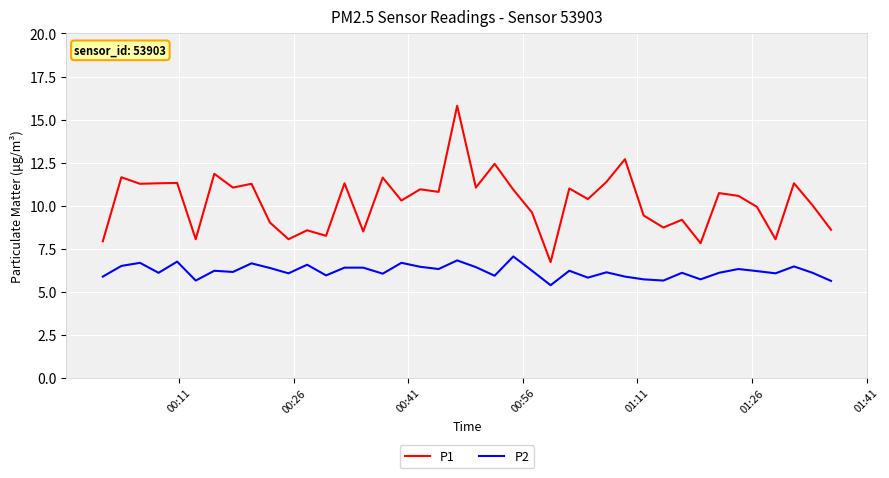

True or false: P1 and P2 cross at least once.

False